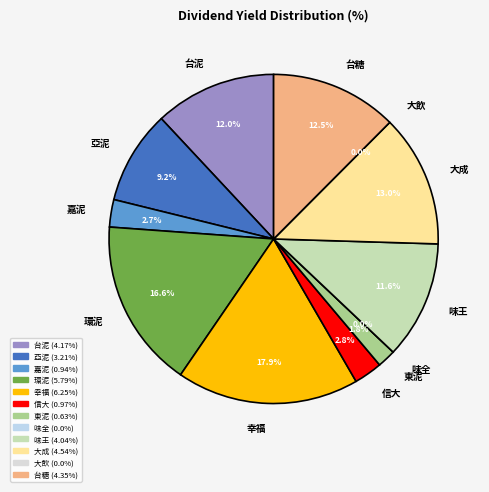

Is there any slice that represents more than half of the pie?

No